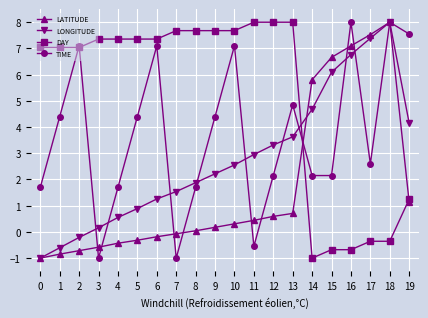

What is the smallest value displayed?

-1.0